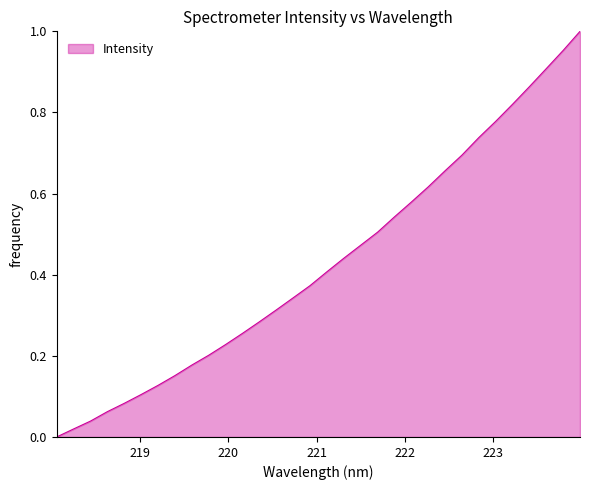

Reading left to right, extract all data points from this chart.

218.0596=0.0	218.2508=0.0	218.442=0.0	218.6332=0.1	218.8244=0.1	219.0156=0.1	219.2067=0.1	219.3979=0.2	219.589=0.2	219.7801=0.2	219.9712=0.2	220.1623=0.3	220.3533=0.3	220.5444=0.3	220.7354=0.3	220.9264=0.4	221.1174=0.4	221.3083=0.4	221.4993=0.5	221.6902=0.5	221.8812=0.5	222.0721=0.6	222.263=0.6	222.4538=0.7	222.6447=0.7	222.8355=0.7	223.0264=0.8	223.2172=0.8	223.408=0.9	223.5987=0.9	223.7895=1.0	223.9802=1.0